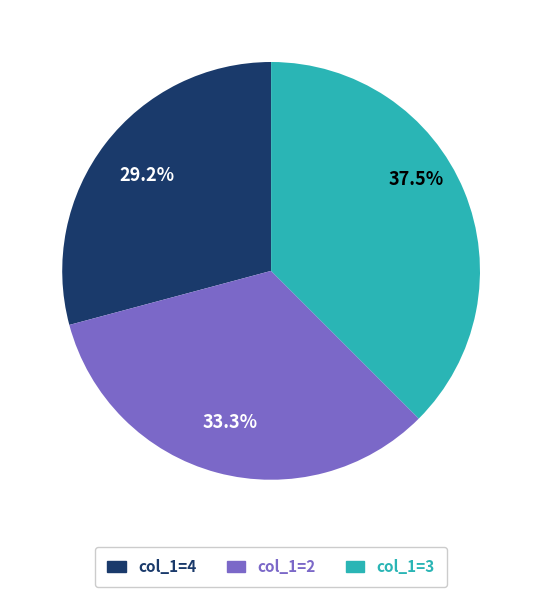

Does any single category account for the majority?

No